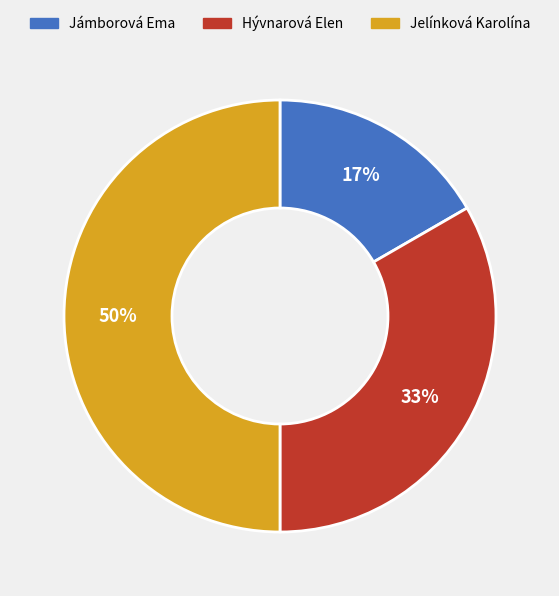

Between Hývnarová Elen and Jelínková Karolína, which is larger?

Jelínková Karolína